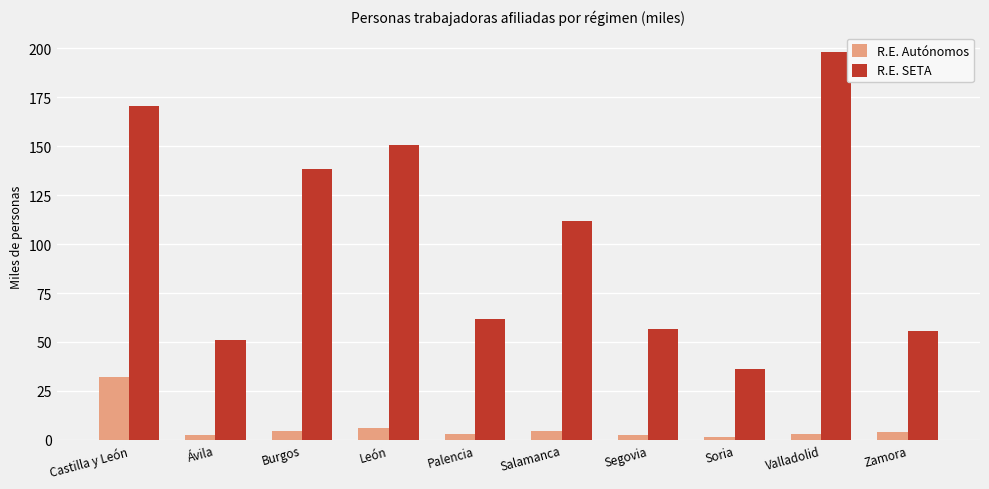

How many bars are there in total?

20